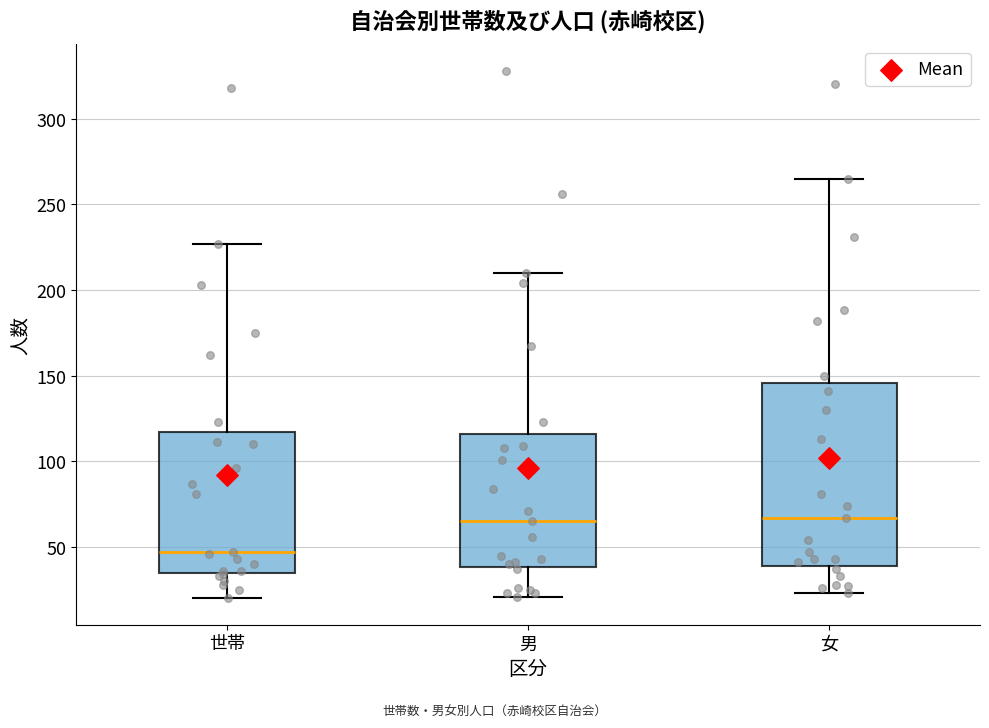

Where is the upper edge of the box for 男 on the y-axis? The values are not printed on the chart, so give them approximately, as read against the axis.

115